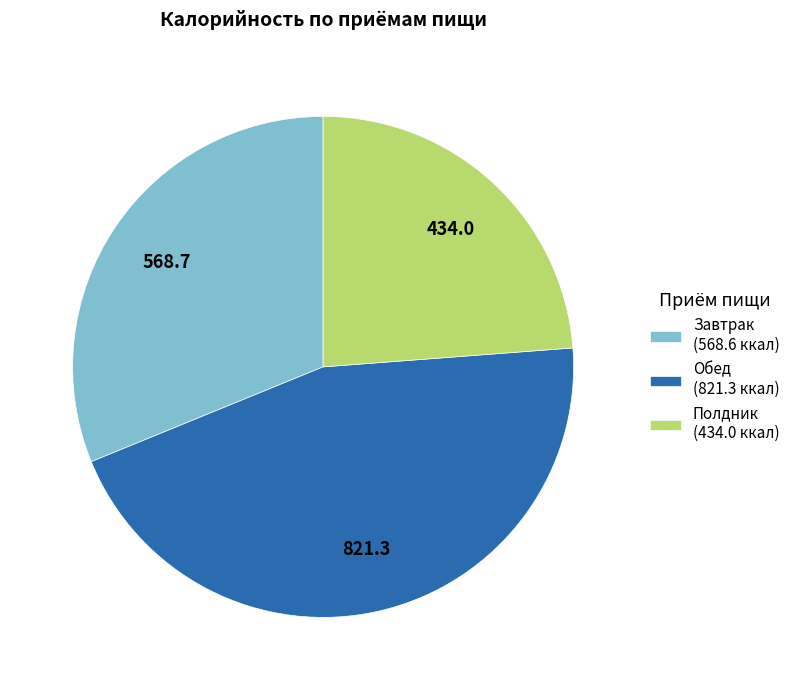

Does any single category account for the majority?

No